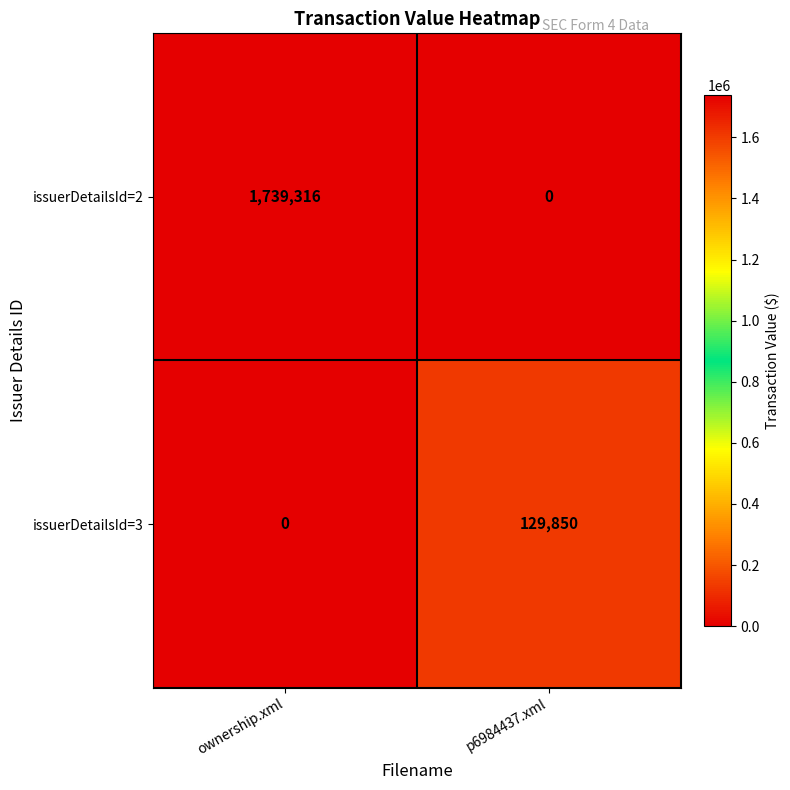

Rank the series at ownership.xml from highest to lowest value.

issuerDetailsId=2, issuerDetailsId=3